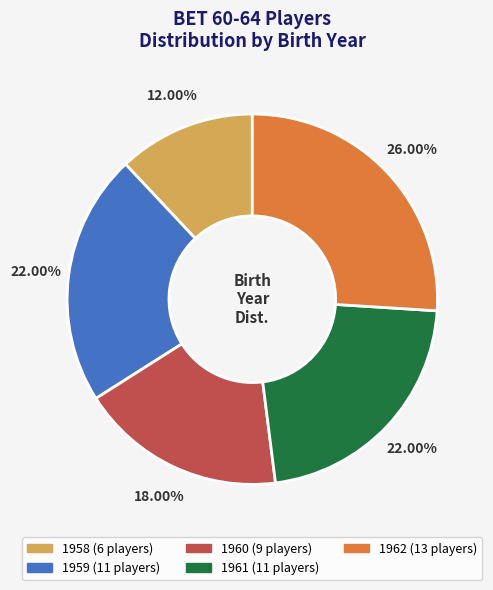

To the nearest percent, what percentage of the pie is 1960?

18%